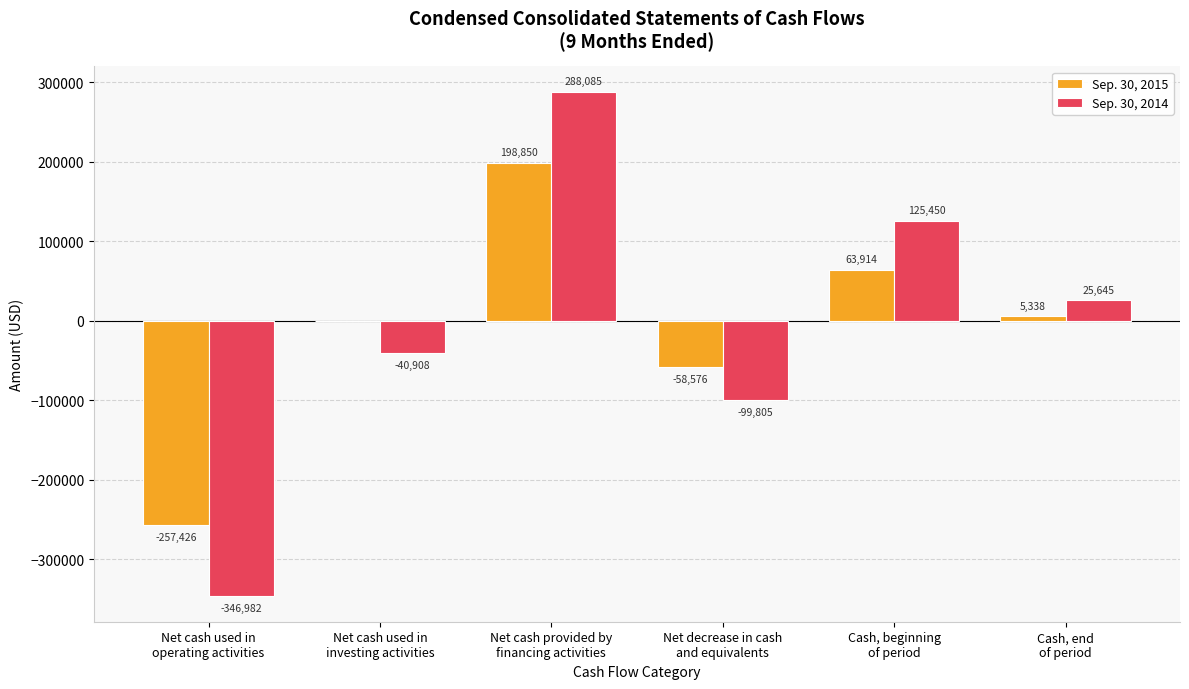

Which series has the largest total across all categories?

Sep. 30, 2015